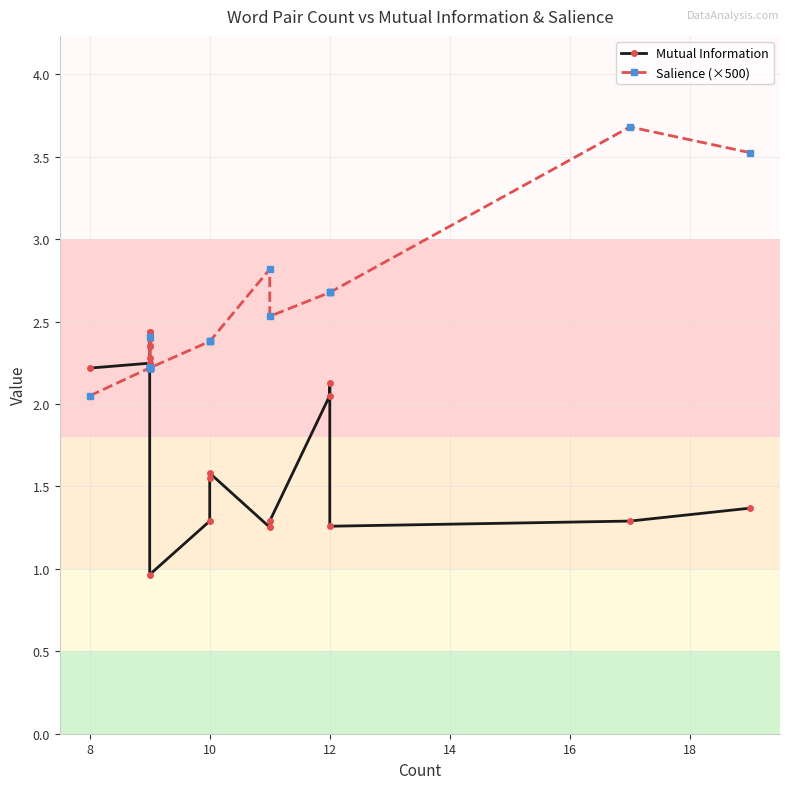

What is the difference between the second highest and second lowest values in the Mutual Information series?

1.2